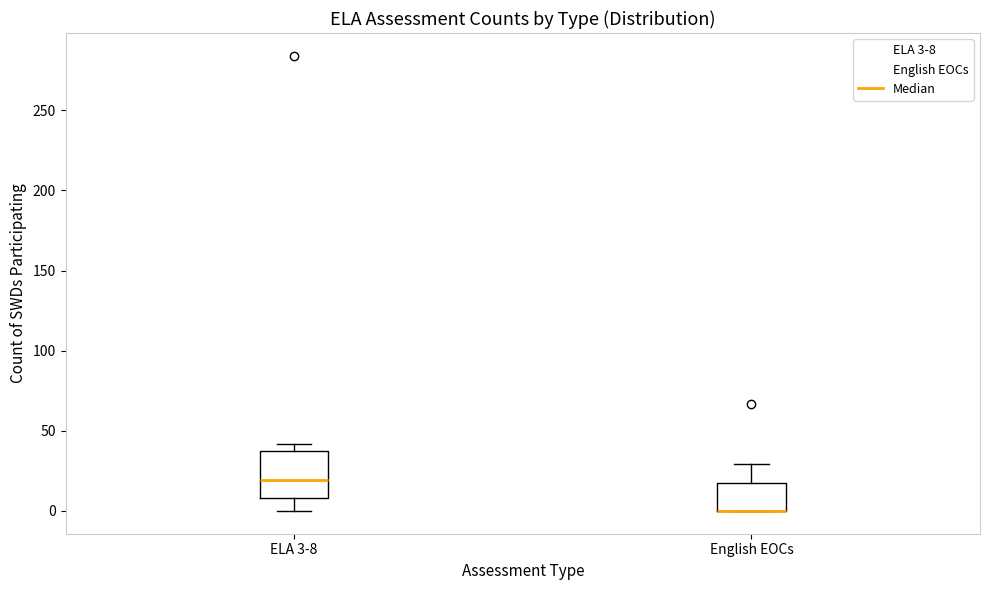

Where does the median line of the box for ELA 3-8 sit on the y-axis? The values are not printed on the chart, so give them approximately, as read against the axis.

20